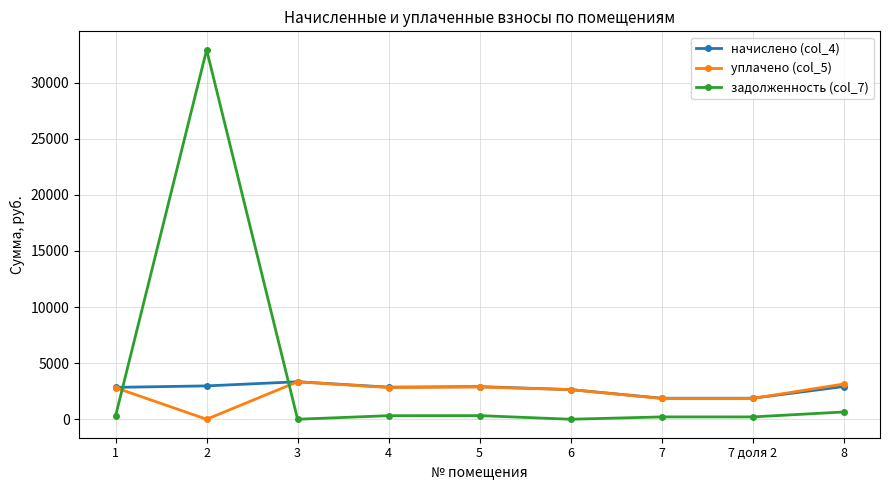

What are all the series names shown in the legend?

начислено (col_4), уплачено (col_5), задолженность (col_7)